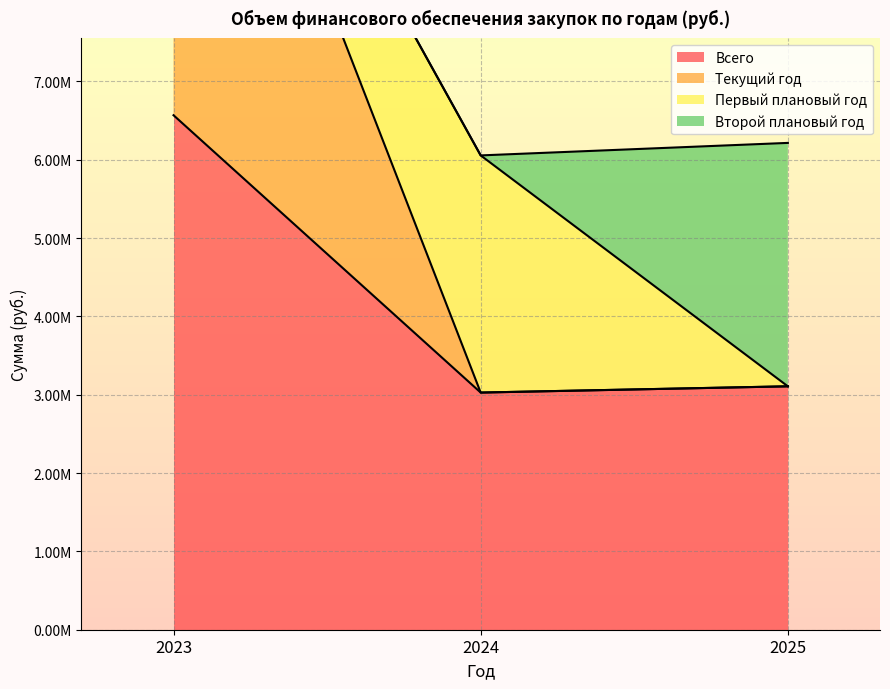

Is it true that Текущий год equals 13136379.1 at 2023?

True